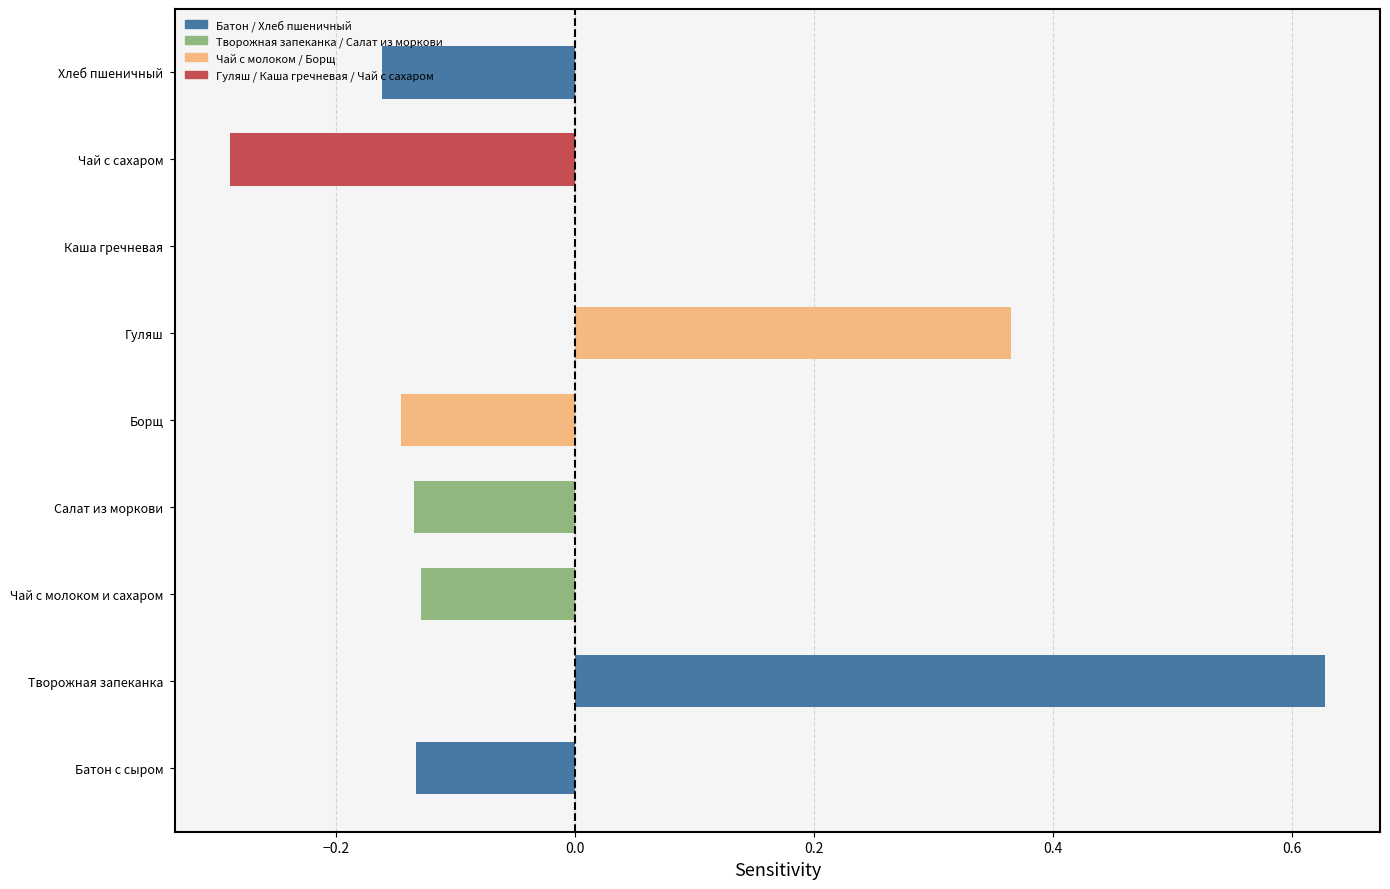

How many distinct data groups are displayed?

1